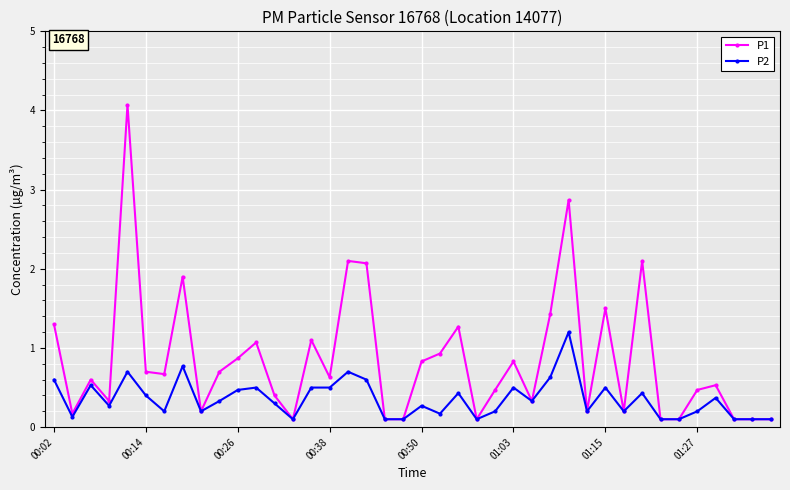

What is the greatest value displayed?

4.1